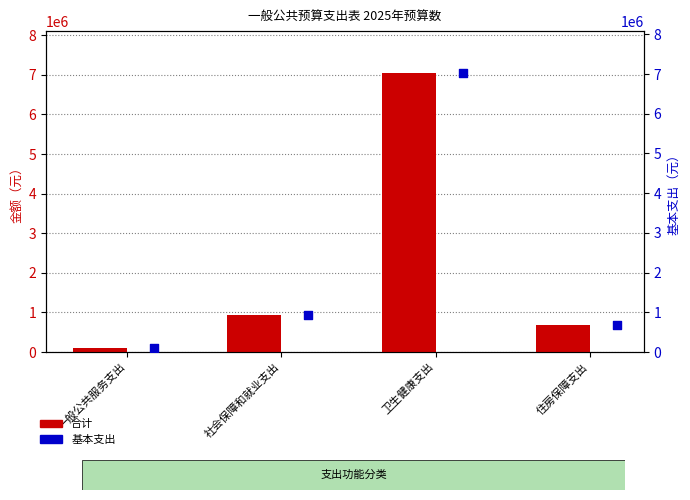

At which category is the sum across all series the highest?

卫生健康支出